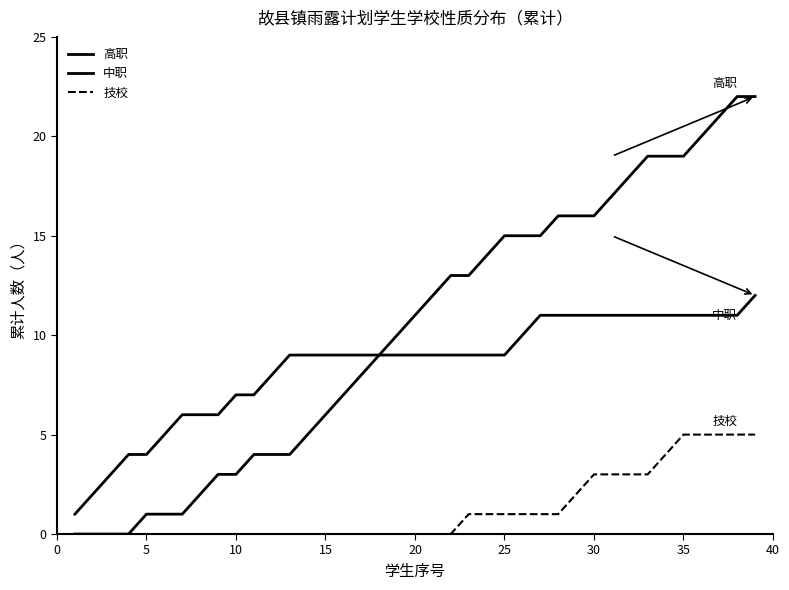

Does the chart display data point markers on the line(s)?

No